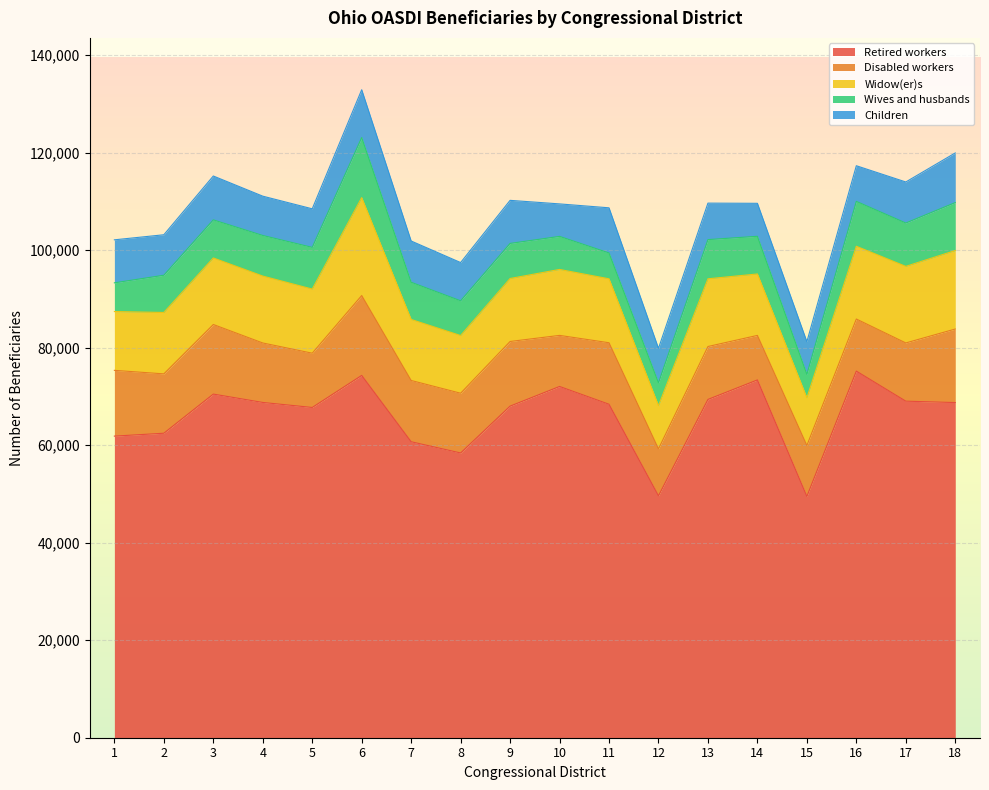

True or false: Wives and husbands has a value of 11826 at 7.

False